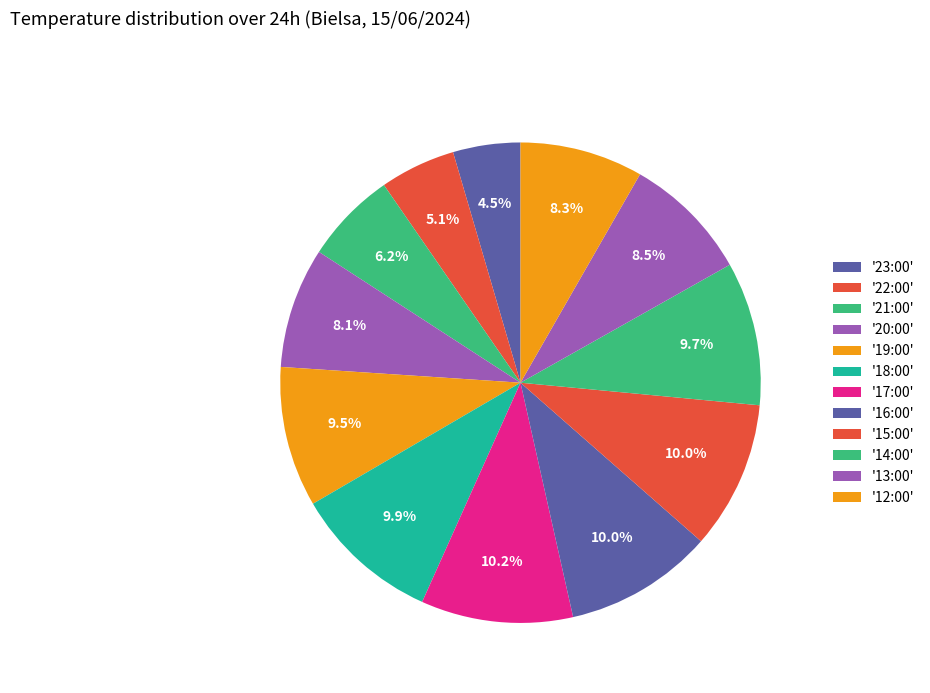

How many slices are in this pie chart?

12